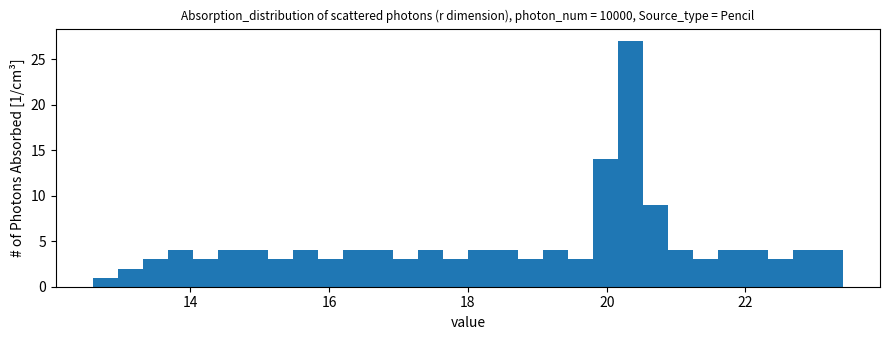

Around what value on the x-axis is the tallest bar? Give the approximate position of its centre, as read against the axis.

20.4